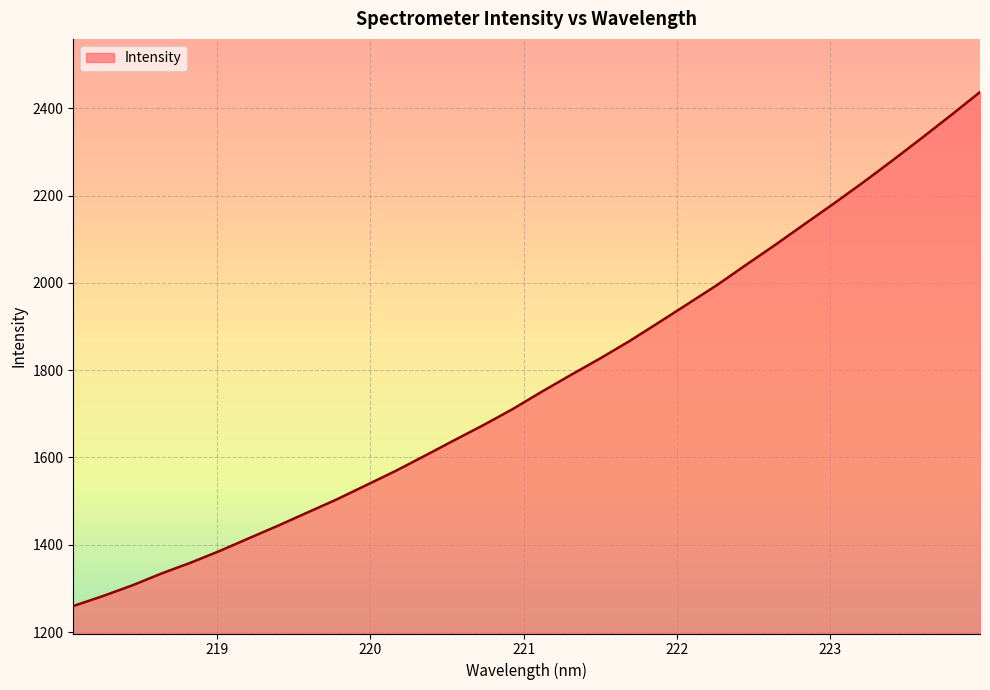

What is the smallest value displayed?

1259.6